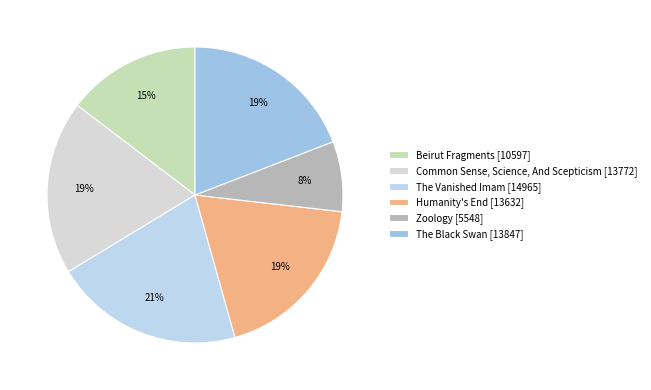

How many slices are in this pie chart?

6